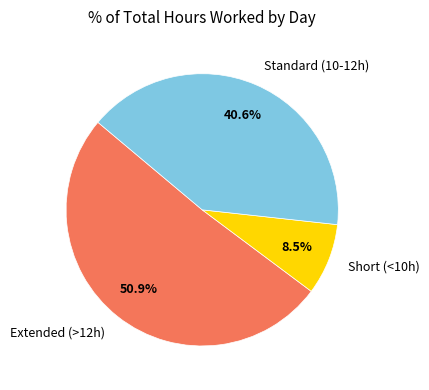

Which slice represents more than half of the pie?

Extended (>12h)